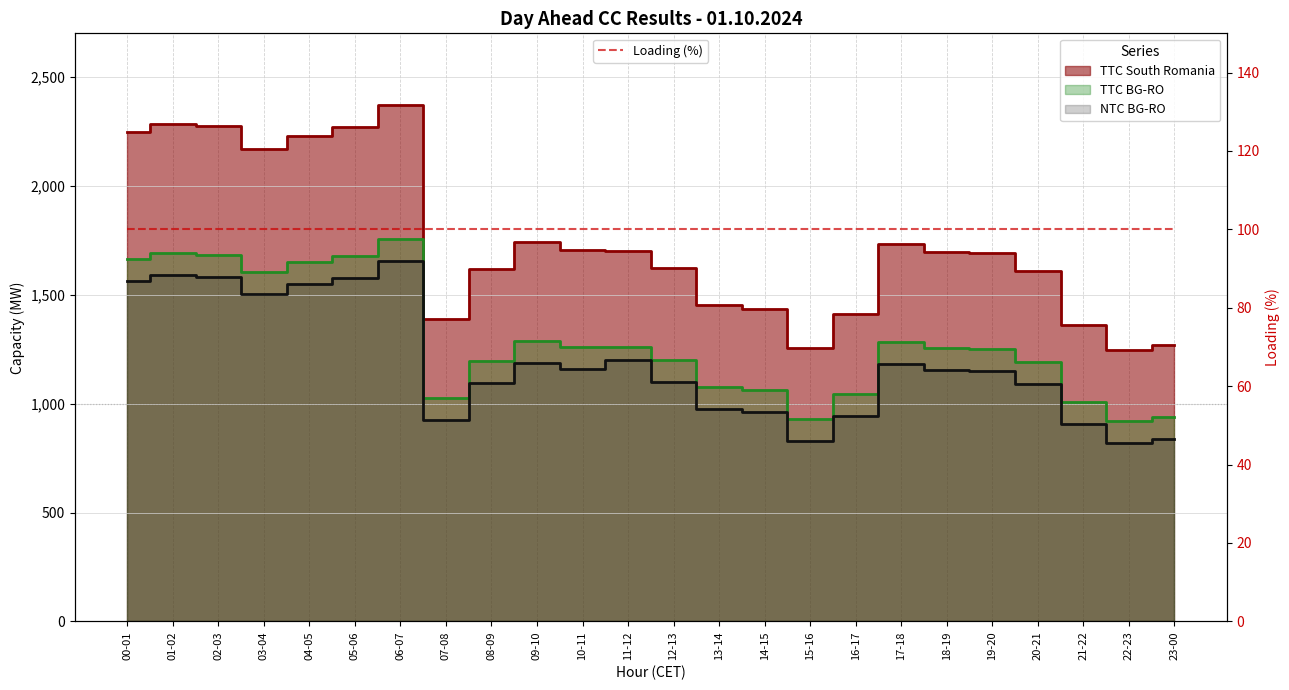

What is the average value of the TTC South Romania series?

1740